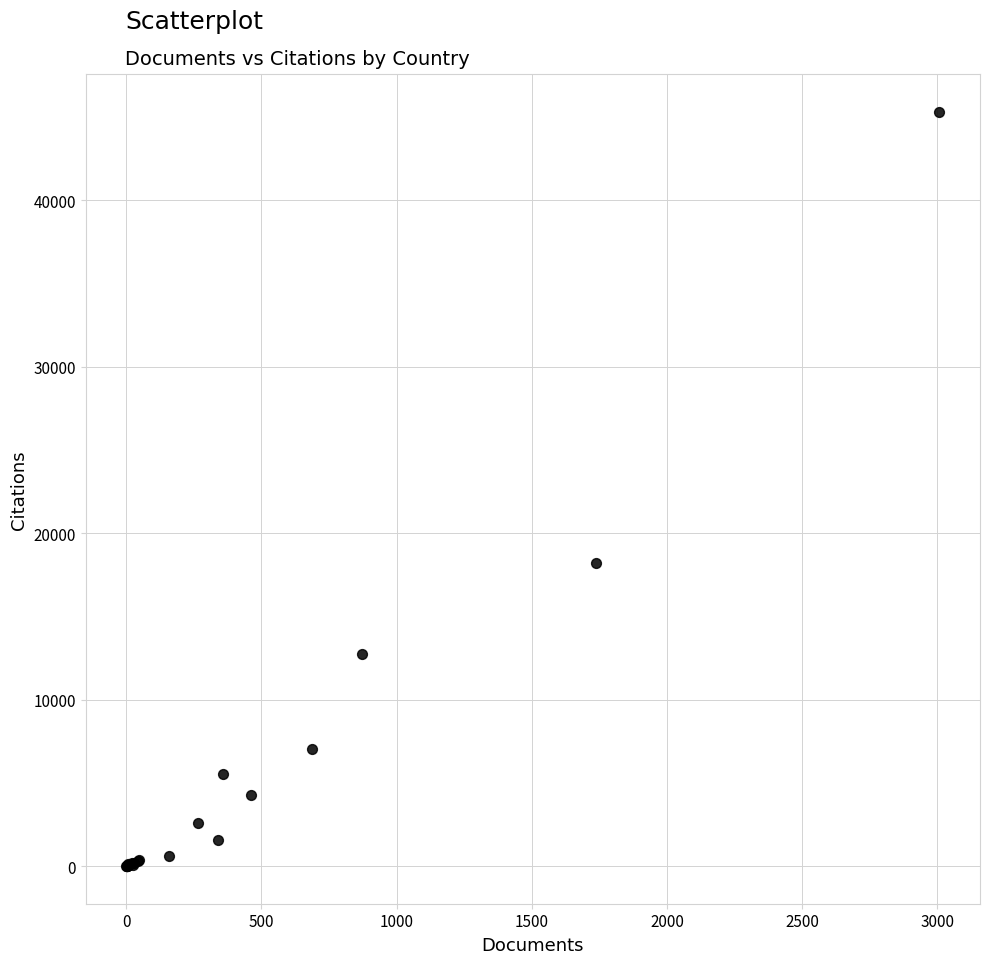

What Y value in the scatter plot is closest to 22670?

18188